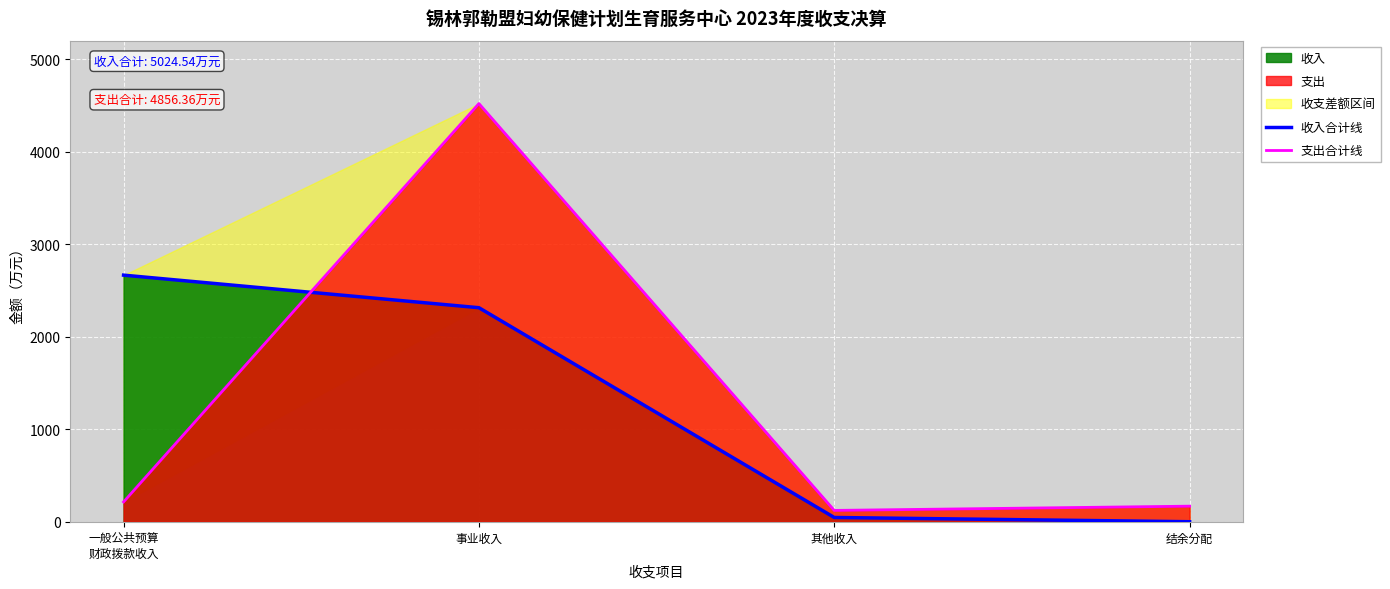

At which label does 收入合计线 reach its minimum?

结余分配